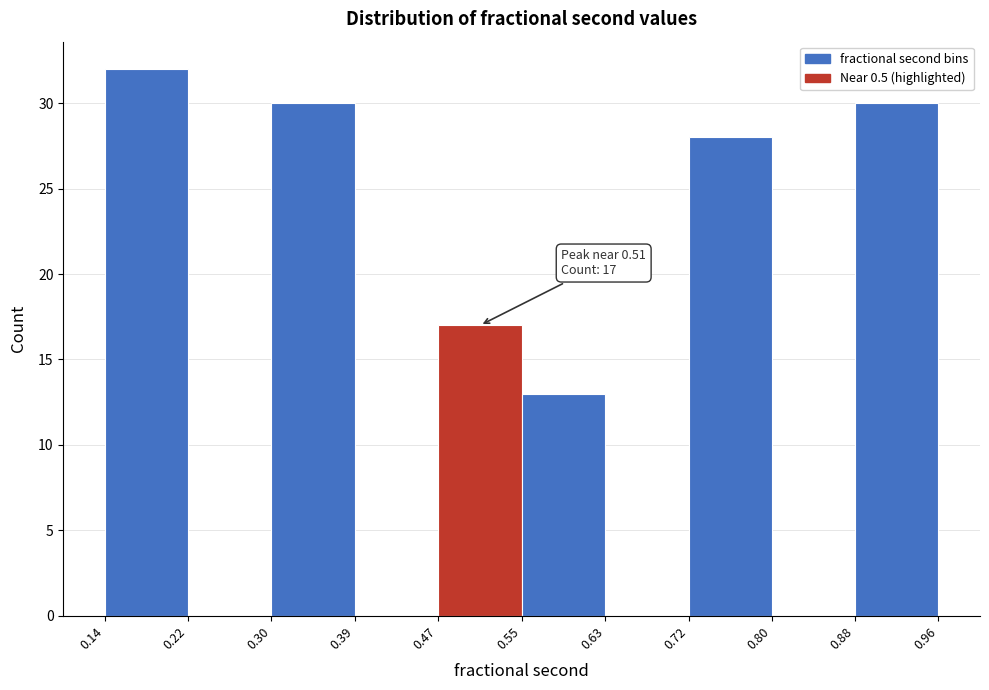

Over which range of the x-axis is the bar tallest?

0.14 to 0.22